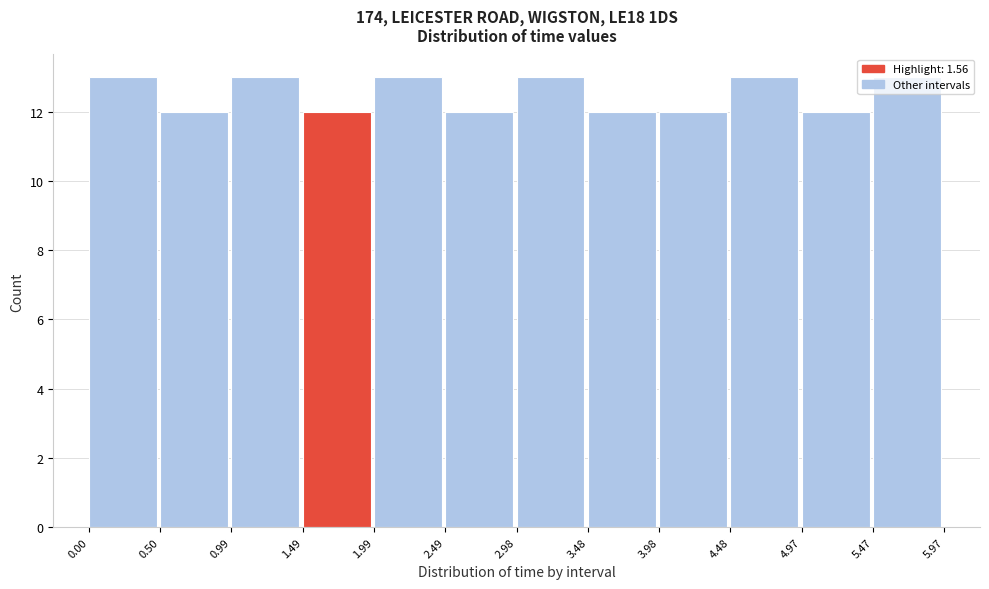

Reading left to right, list every bar in this chart as the range it spans on the x-axis followed by its height. The values are not printed on the chart, so give them approximately, as read against the axis.

0.00 to 0.50: 13
0.50 to 0.99: 12
0.99 to 1.49: 13
1.49 to 1.99: 12
1.99 to 2.49: 13
2.49 to 2.98: 12
2.98 to 3.48: 13
3.48 to 3.98: 12
3.98 to 4.48: 12
4.48 to 4.97: 13
4.97 to 5.47: 12
5.47 to 5.97: 13